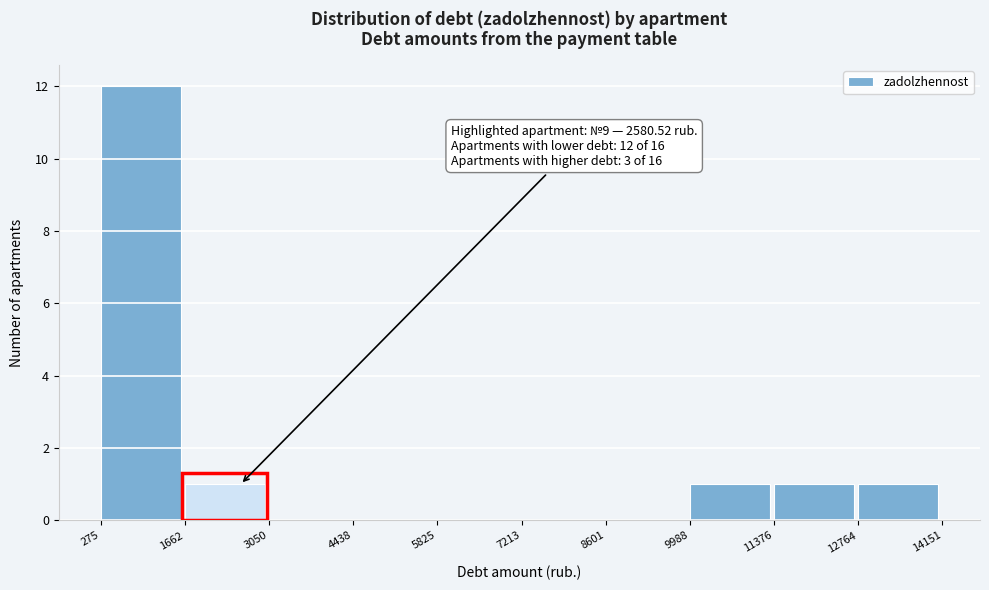

Which range on the x-axis has the tallest bar?

275 to 1662